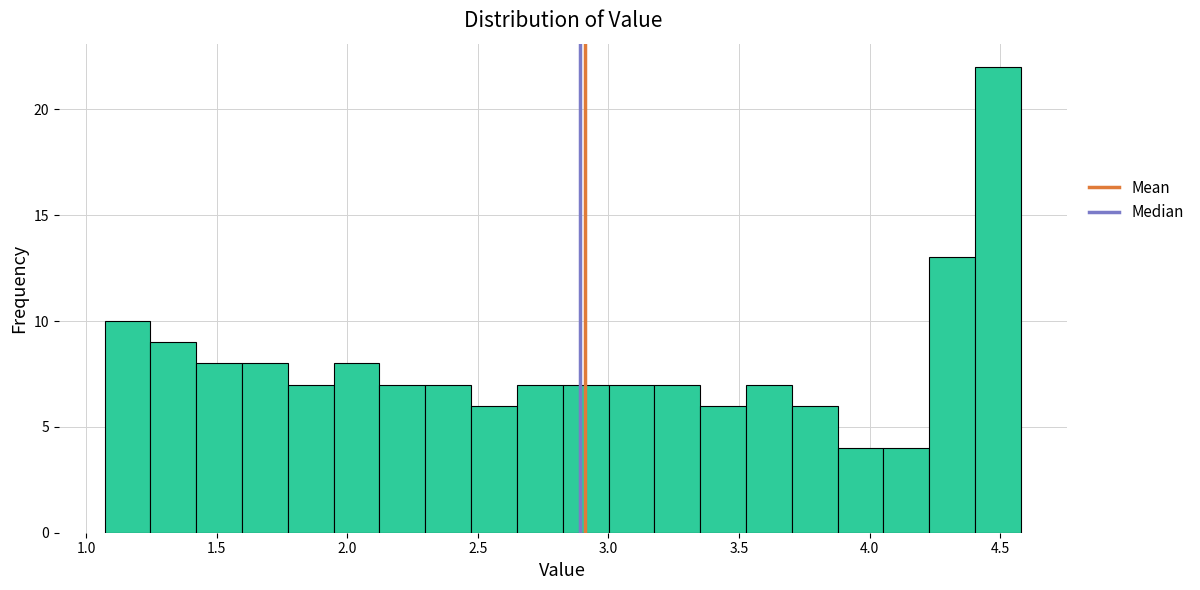

Around what value on the x-axis is the tallest bar? Give the approximate position of its centre, as read against the axis.

4.50